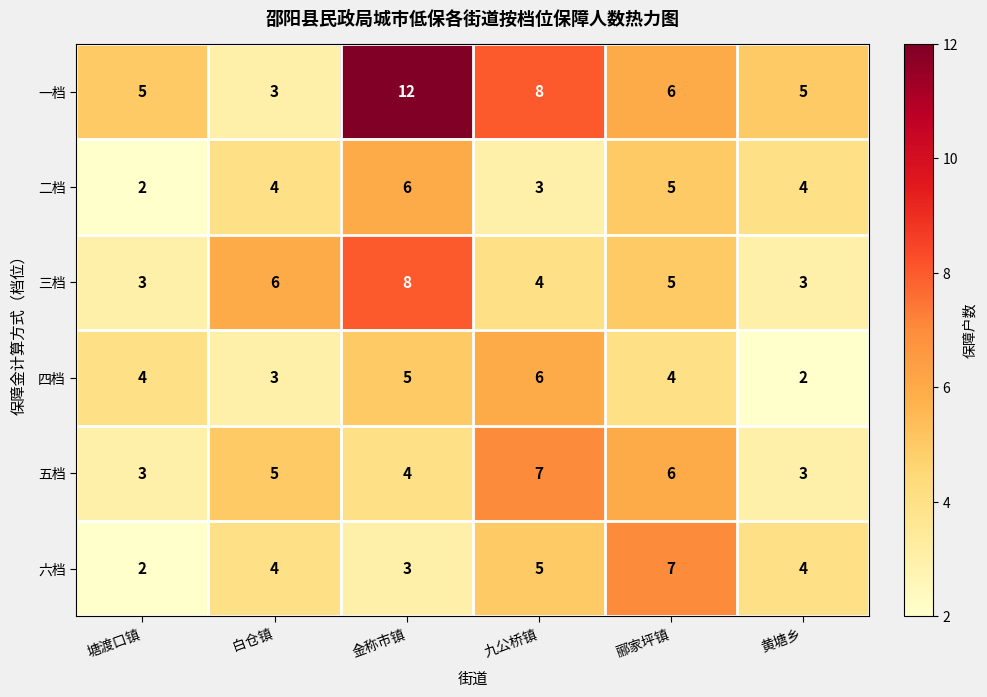

What is the highest value of the 五档 series?

7